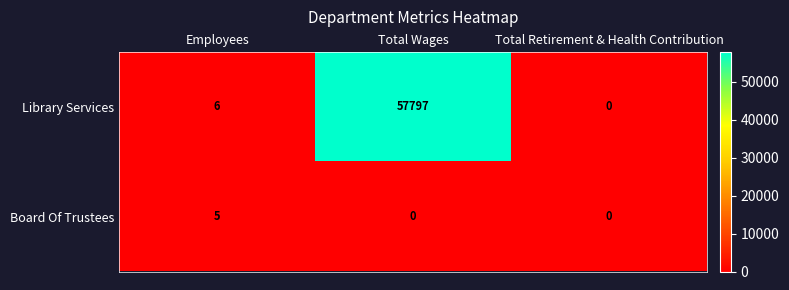

Reading left to right, what are all the values shown in this chart?

Library Services: Employees=6	Total Wages=57797	Total Retirement & Health Contribution=0
Board Of Trustees: Employees=5	Total Wages=0	Total Retirement & Health Contribution=0